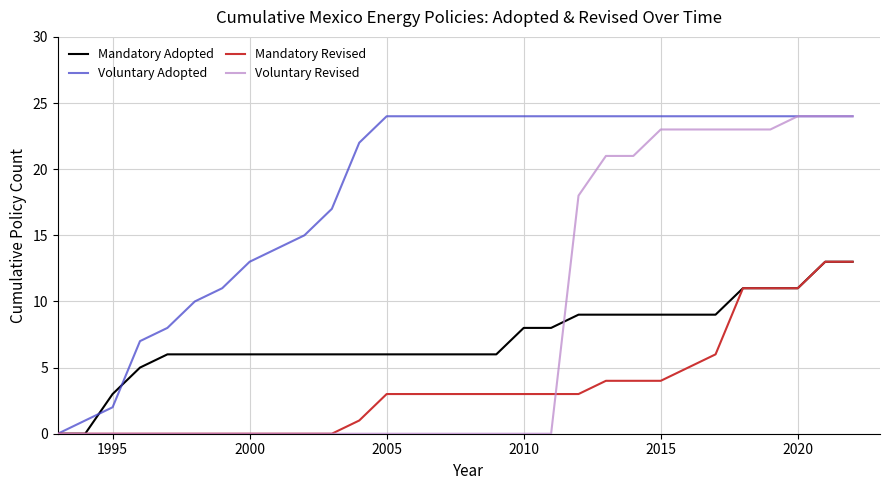

What is the maximum value for Voluntary Adopted?

24